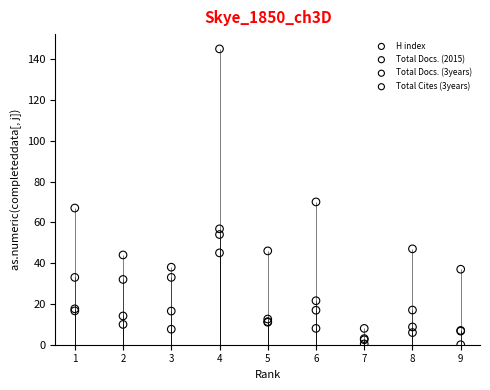

What is the total value across all series at 6?

116.5